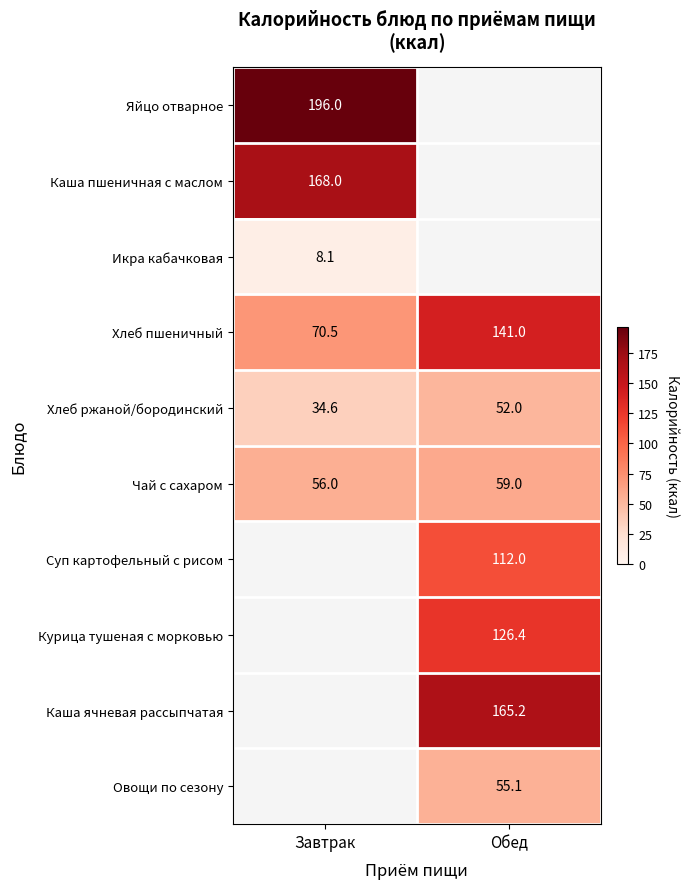

At which label is Хлеб ржаной/бородинский closest to 43?

Завтрак